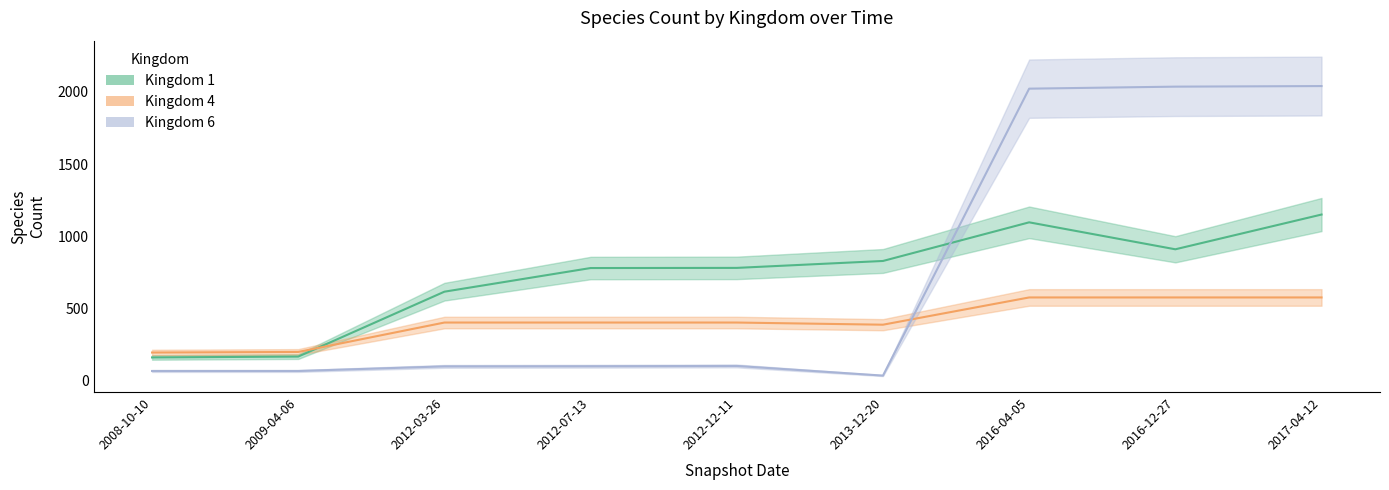

The Kingdom 6 series shows 1360 at 2017-03-01. True or false?

False